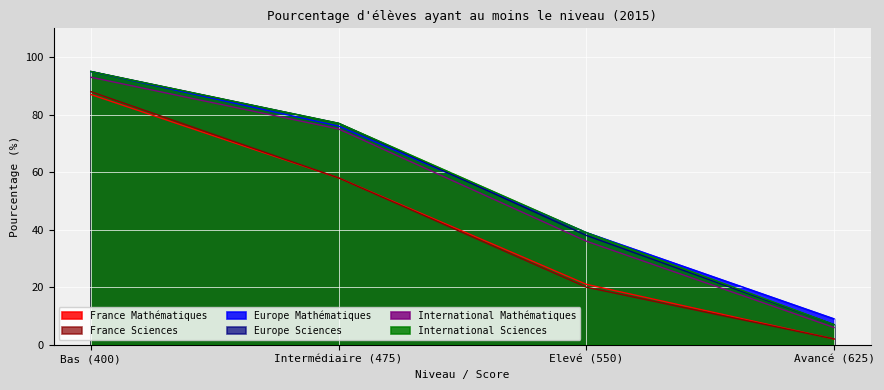

What is the label of the 1st point from the right?

Avancé (625)